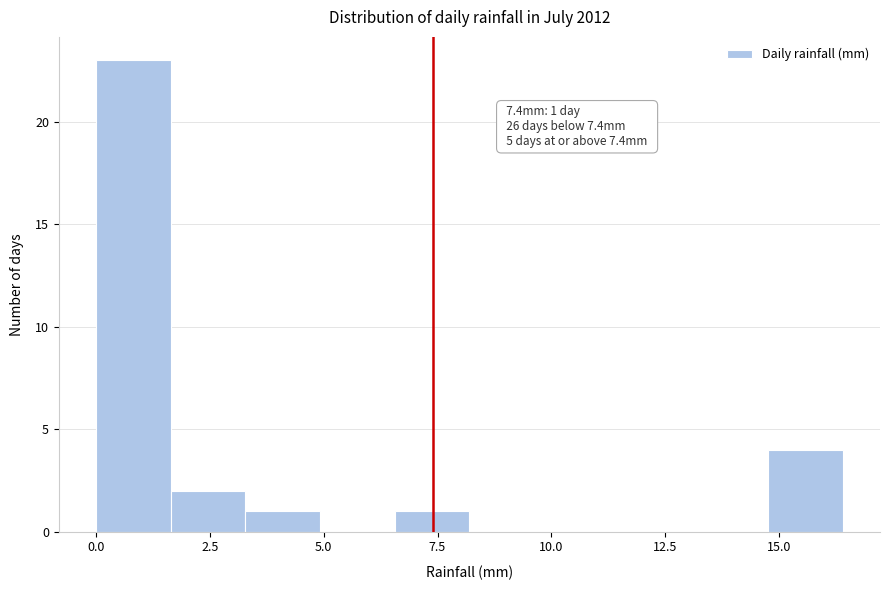

Read against the x-axis, roughly where is the centre of the tallest bar?

1.0